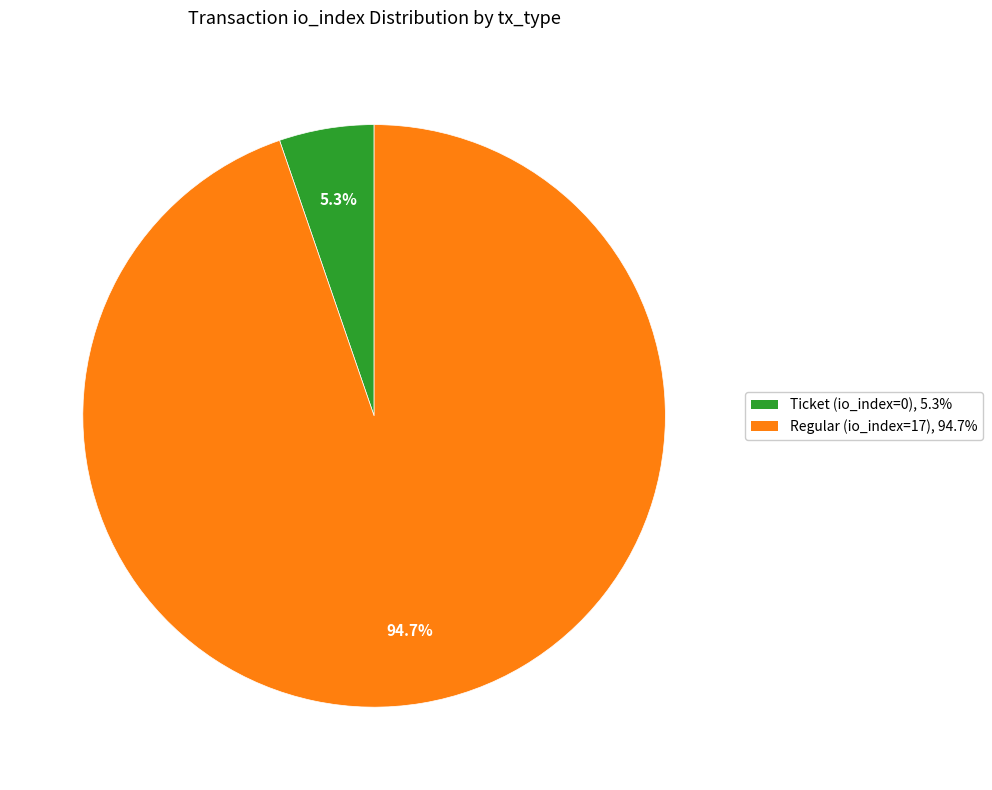

Combined, what portion of the pie is Regular (io_index=17) and Ticket (io_index=0)?

100.0%